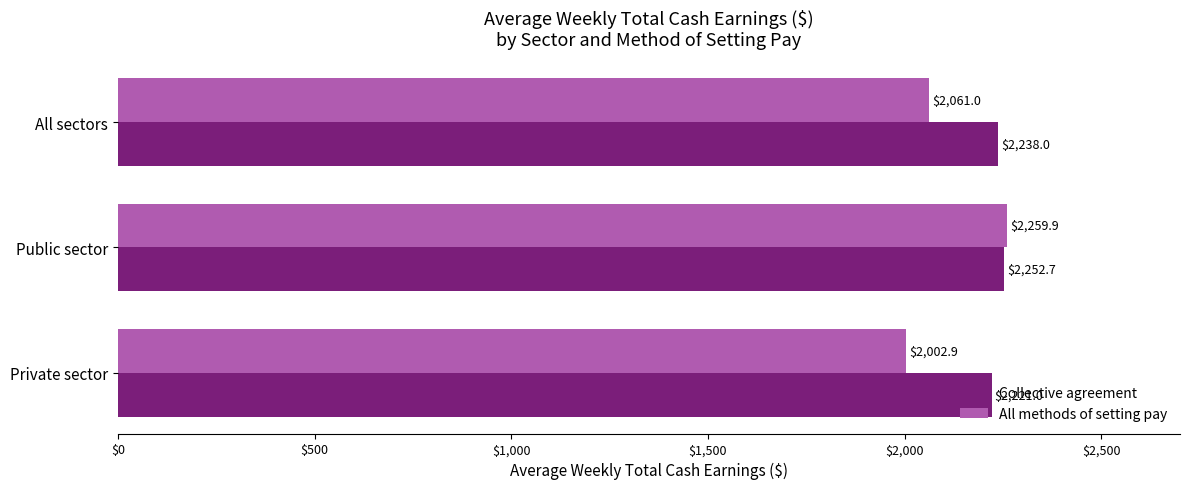

What is the average value of the Collective agreement series?

2237.2